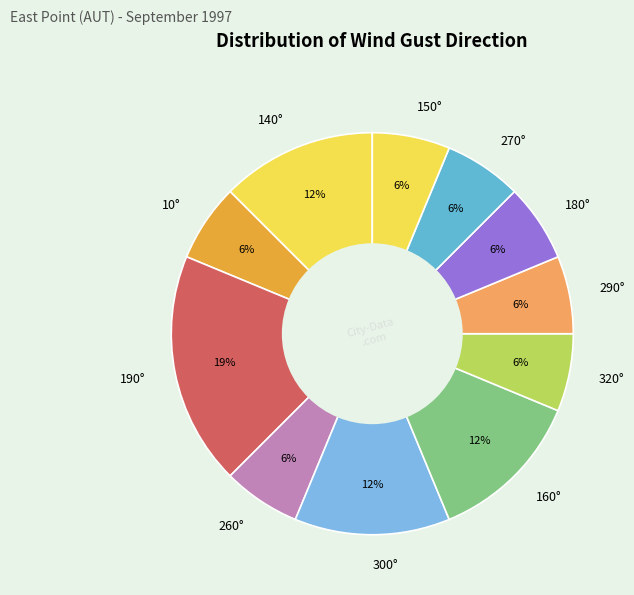

To the nearest percent, what percentage of the pie is 150°?

6%